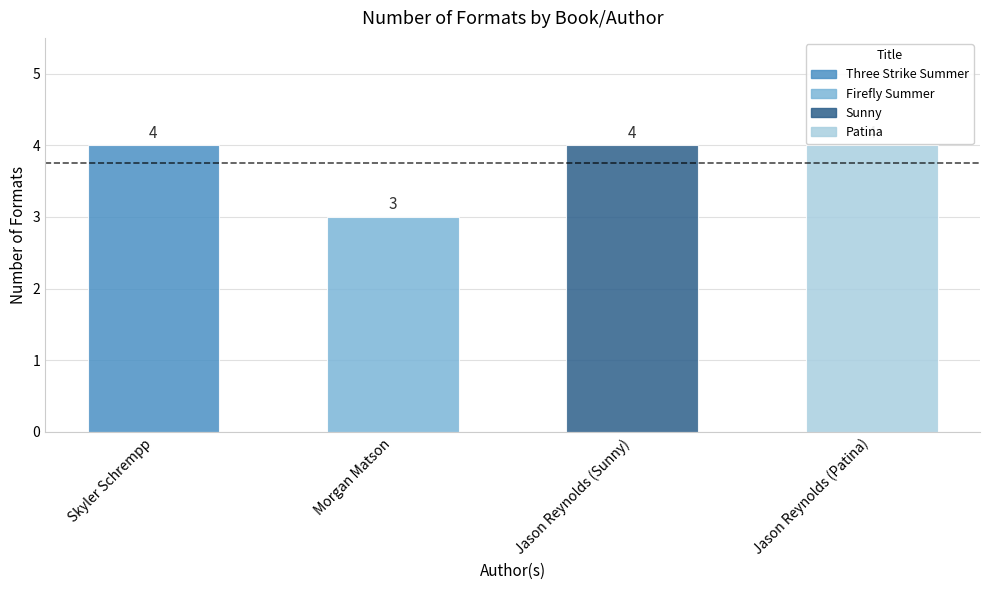

What is the minimum value shown in the chart?

3